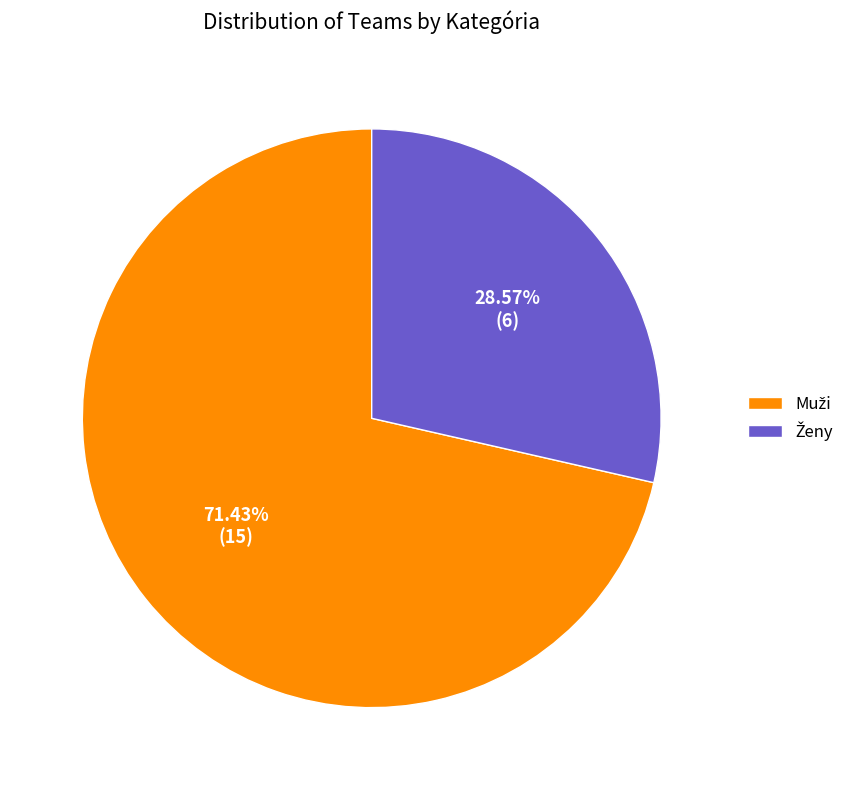

Is there a majority slice in this chart?

Yes